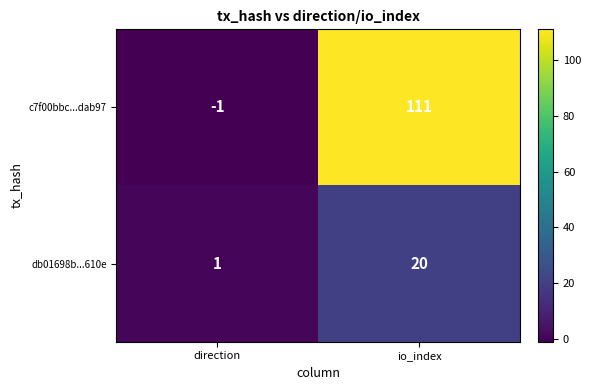

Between direction and io_index, which series saw the biggest shift?

c7f00bbc...dab97